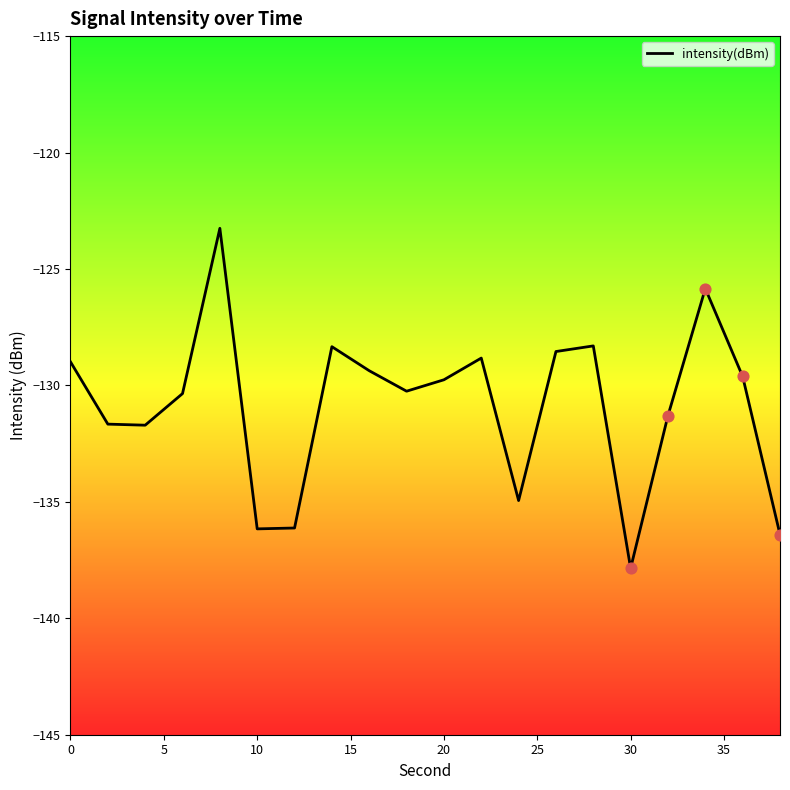

What is the greatest value displayed?

-123.3